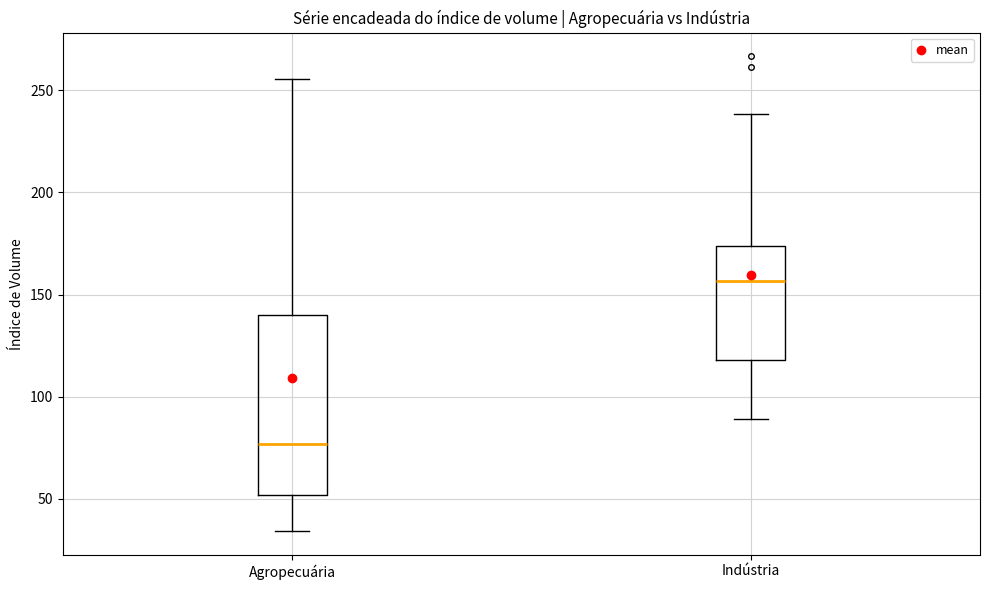

Comparing the boxes themselves (not the whiskers), which one is the tallest?

Agropecuária